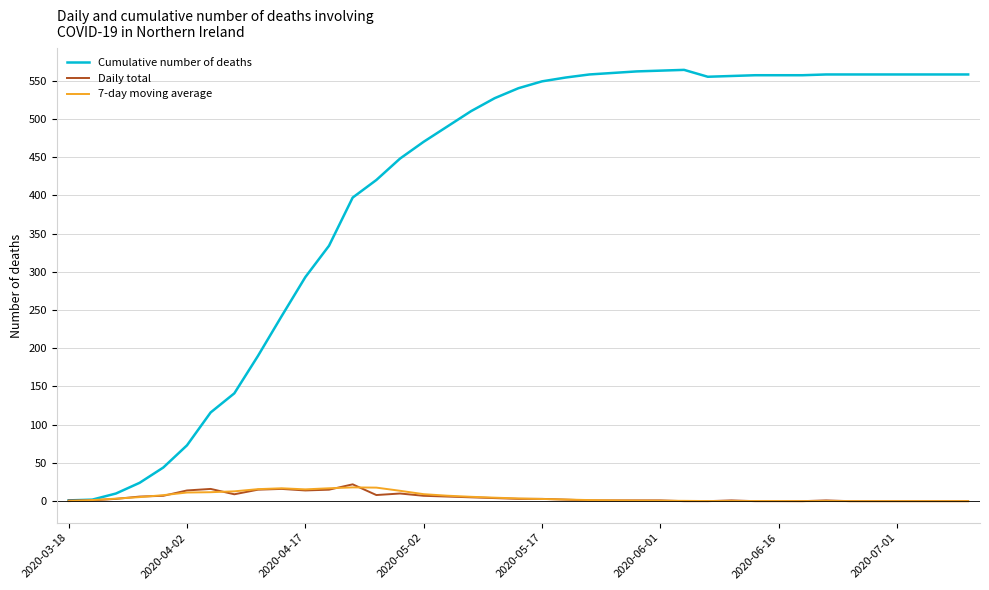

Which series has the widest spread of values?

Cumulative number of deaths